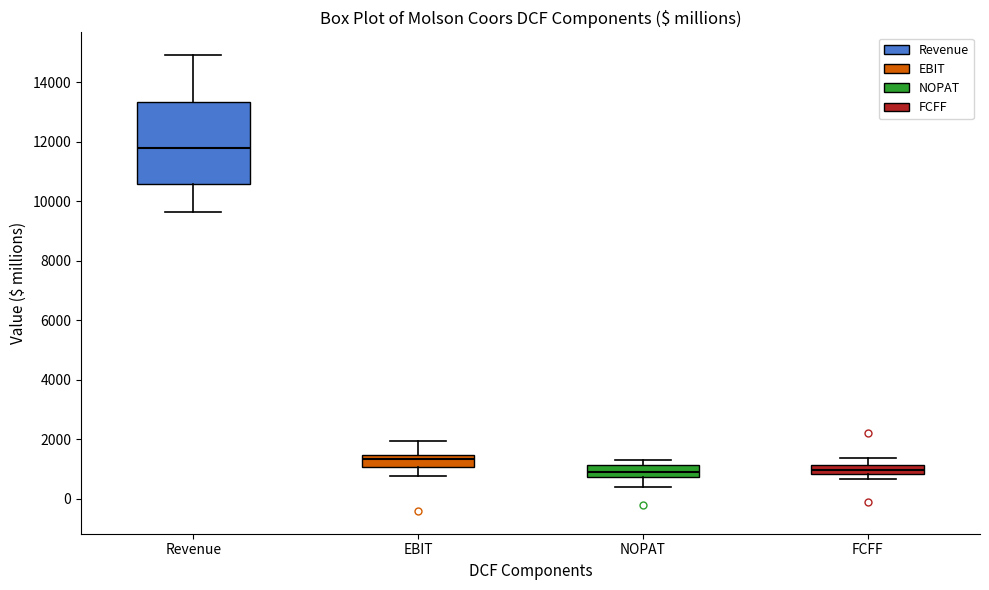

Which box's median line is the highest?

Revenue